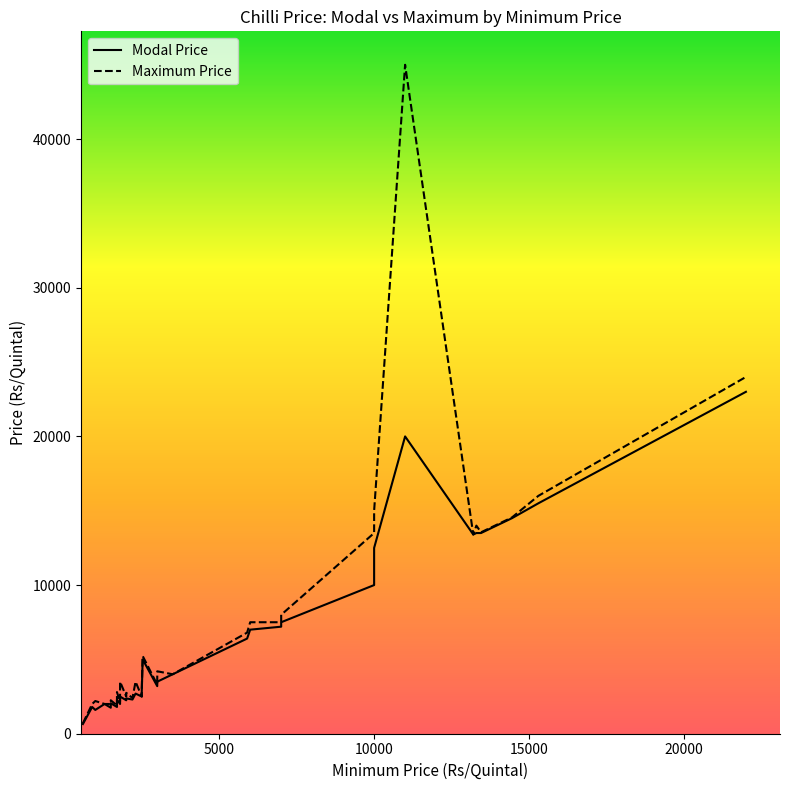

Rank the series by their maximum value, from highest to lowest.

Maximum Price, Modal Price